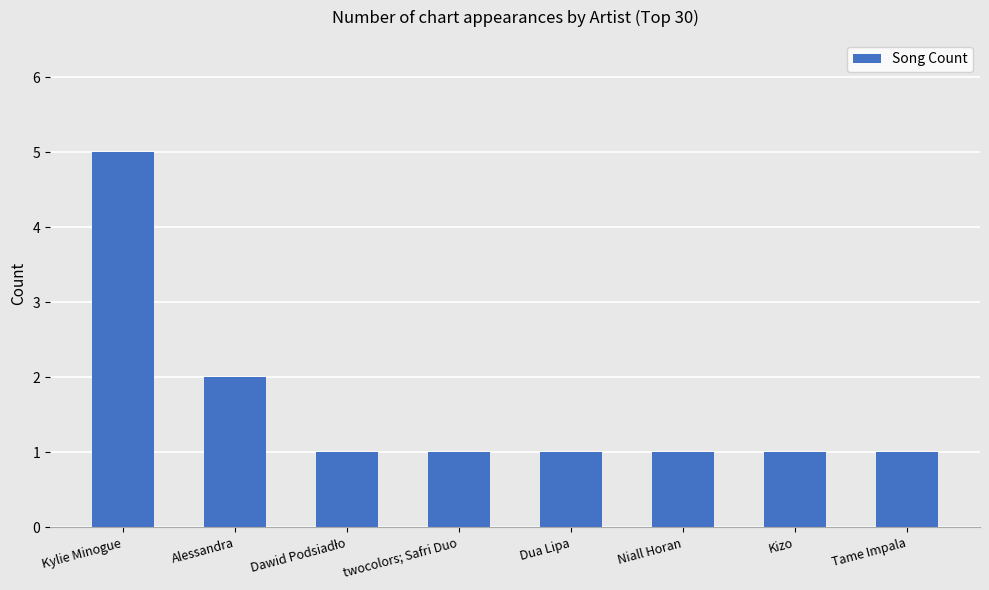

What is the average value?

2